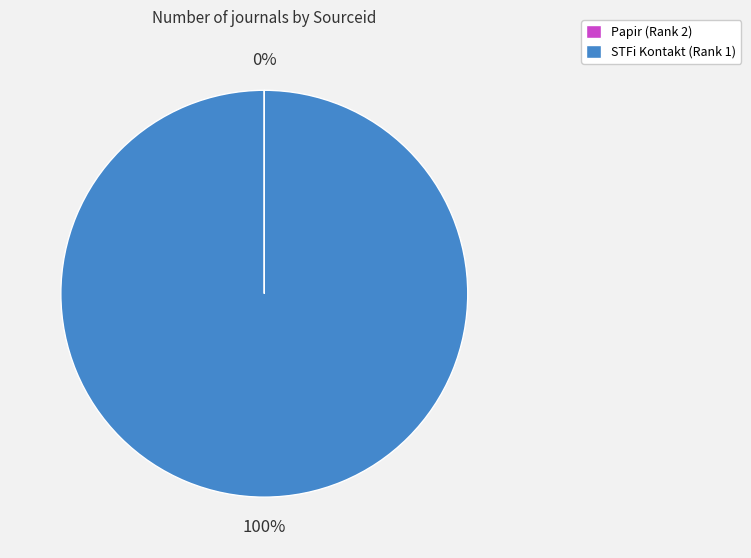

To the nearest percent, what percentage of the pie is STFi Kontakt (Rank 1)?

100%